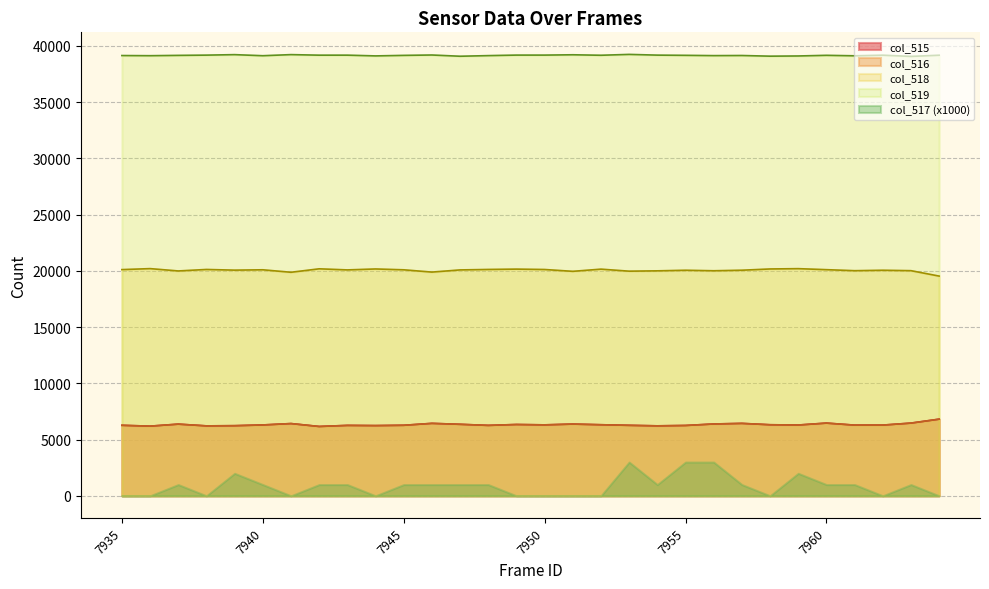

List the labels in order of col_516 value, largest first.

7964, 7960, 7963, 7946, 7957, 7941, 7956, 7951, 7937, 7947, 7949, 7952, 7958, 7950, 7940, 7959, 7962, 7961, 7945, 7935, 7953, 7948, 7943, 7955, 7944, 7939, 7954, 7938, 7936, 7942